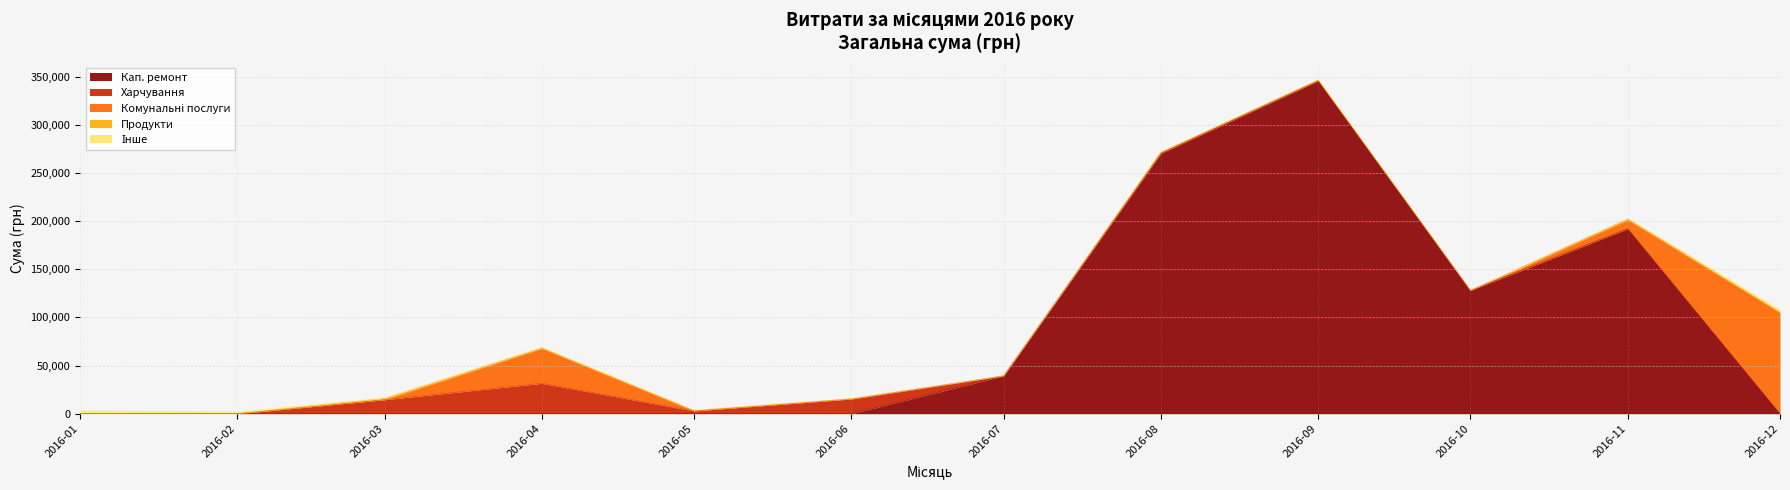

Which series changed the most between 2016-05 and 2016-12?

Комунальні послуги